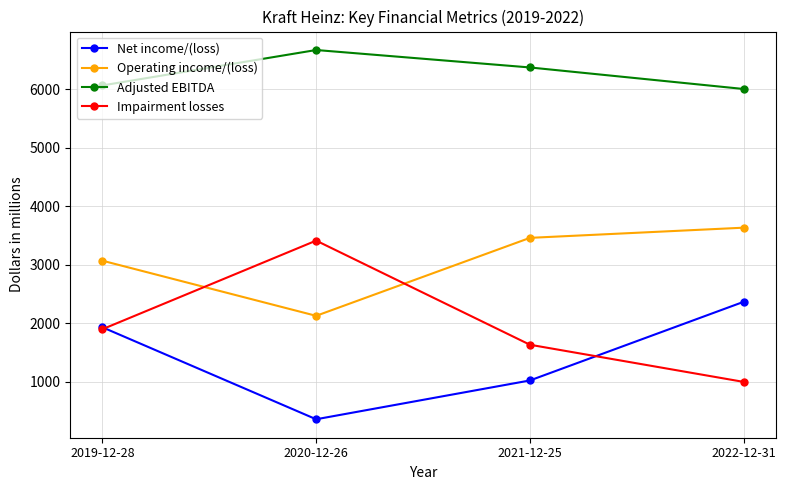

What is the label of the 3rd point from the left?

2021-12-25